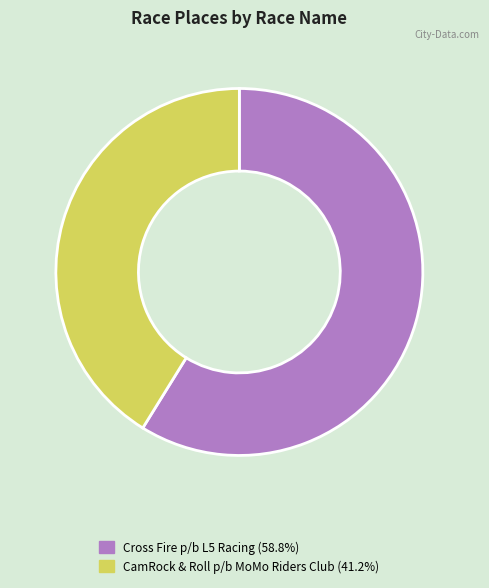

True or false: CamRock & Roll p/b MoMo Riders Club accounts for 41% of the total.

True